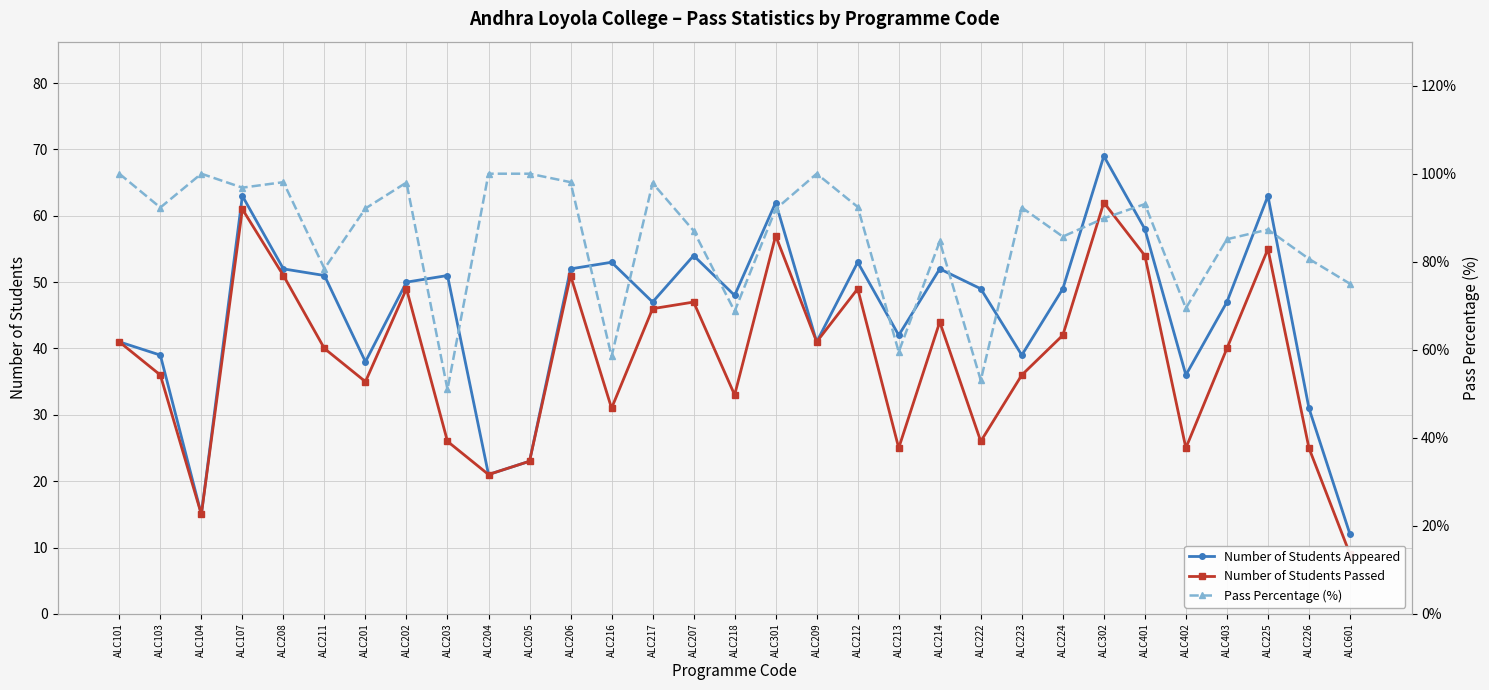

At which category is the sum across all series the highest?

ALC302